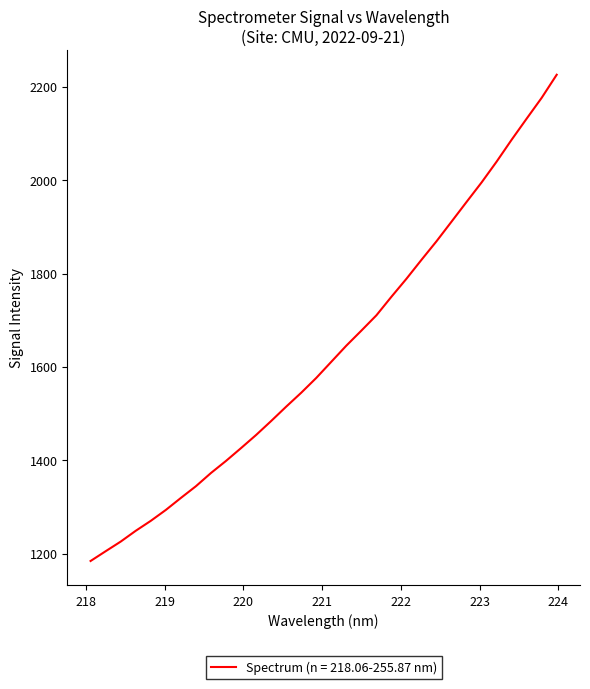

What is the minimum value shown in the chart?

1184.5